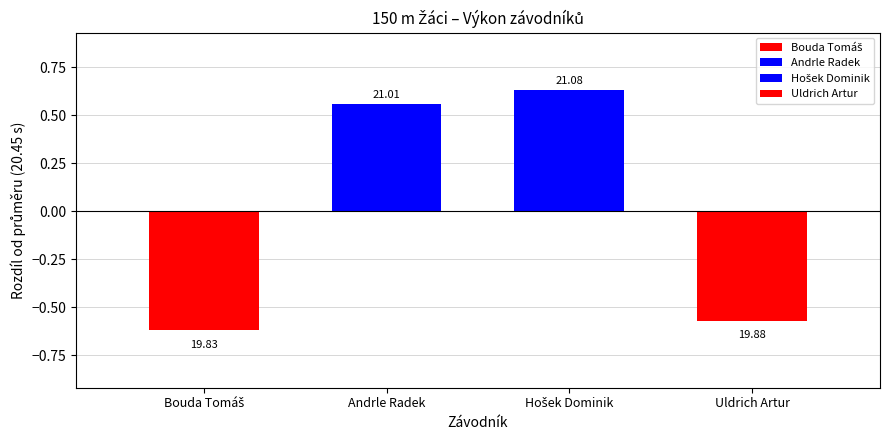

Reading left to right, what are all the values shown in this chart?

Bouda Tomáš=19.8	Andrle Radek=21.0	Hošek Dominik=21.1	Uldrich Artur=19.9